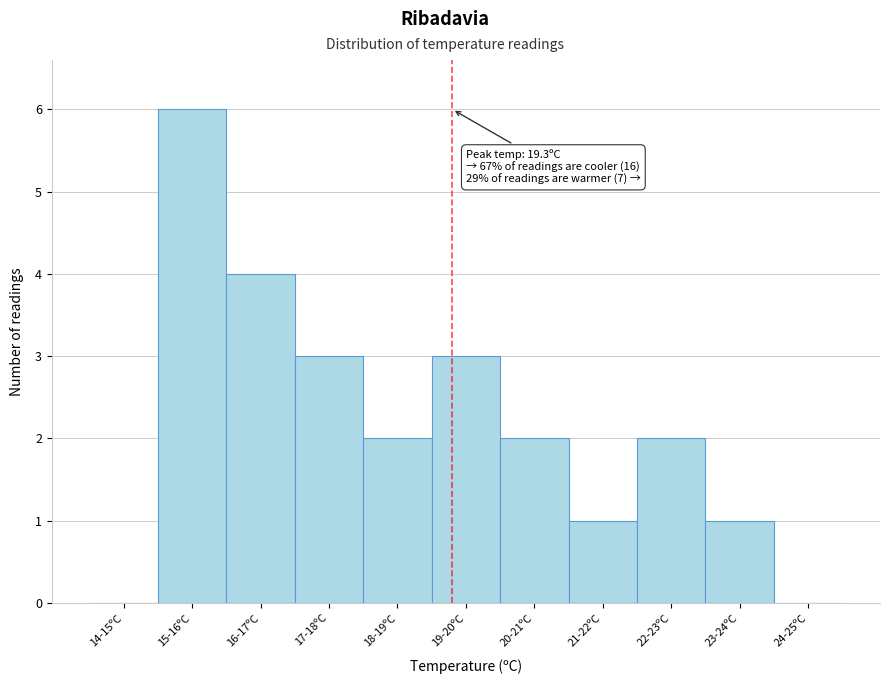

Reading left to right, what are all the values shown in this chart?

14-15ºC=0	15-16ºC=6	16-17ºC=4	17-18ºC=3	18-19ºC=2	19-20ºC=3	20-21ºC=2	21-22ºC=1	22-23ºC=2	23-24ºC=1	24-25ºC=0